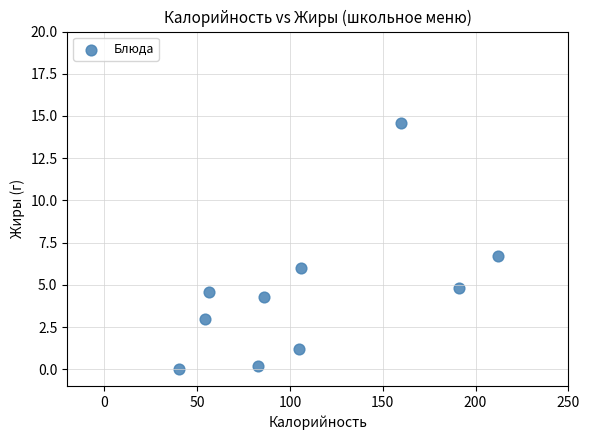

What is the average Y value?

4.5